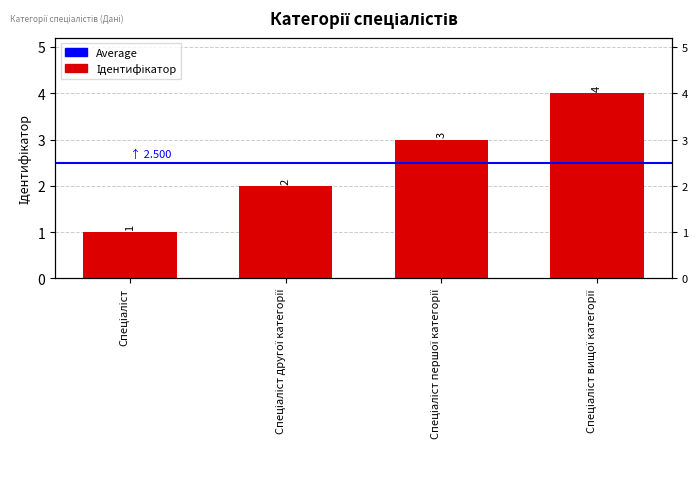

Count the values in the range 2 to 4.

3